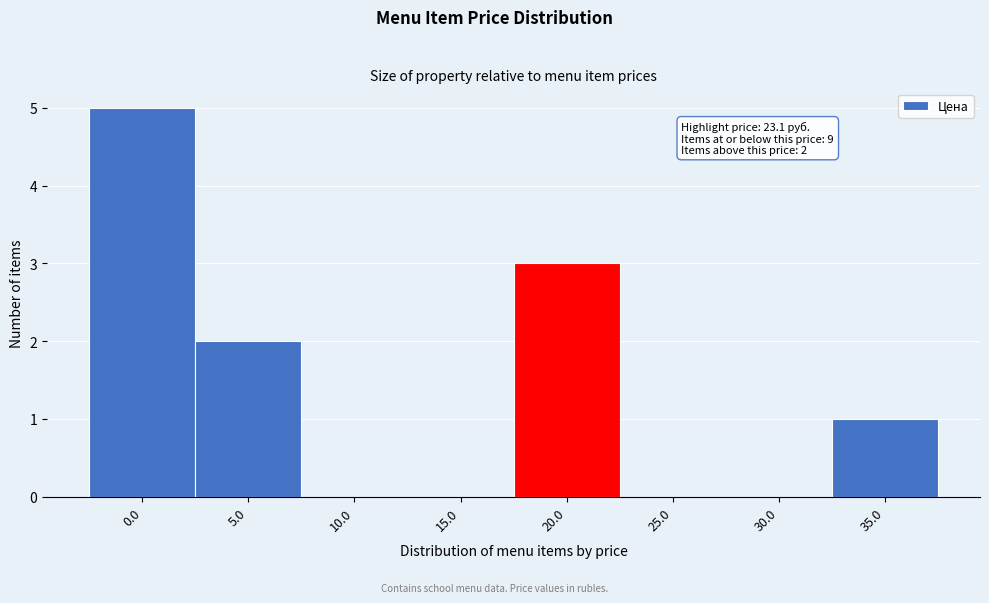

Reading left to right, list all the values displayed in this chart.

0.0=5	5.0=2	10.0=0	15.0=0	20.0=3	25.0=0	30.0=0	35.0=1